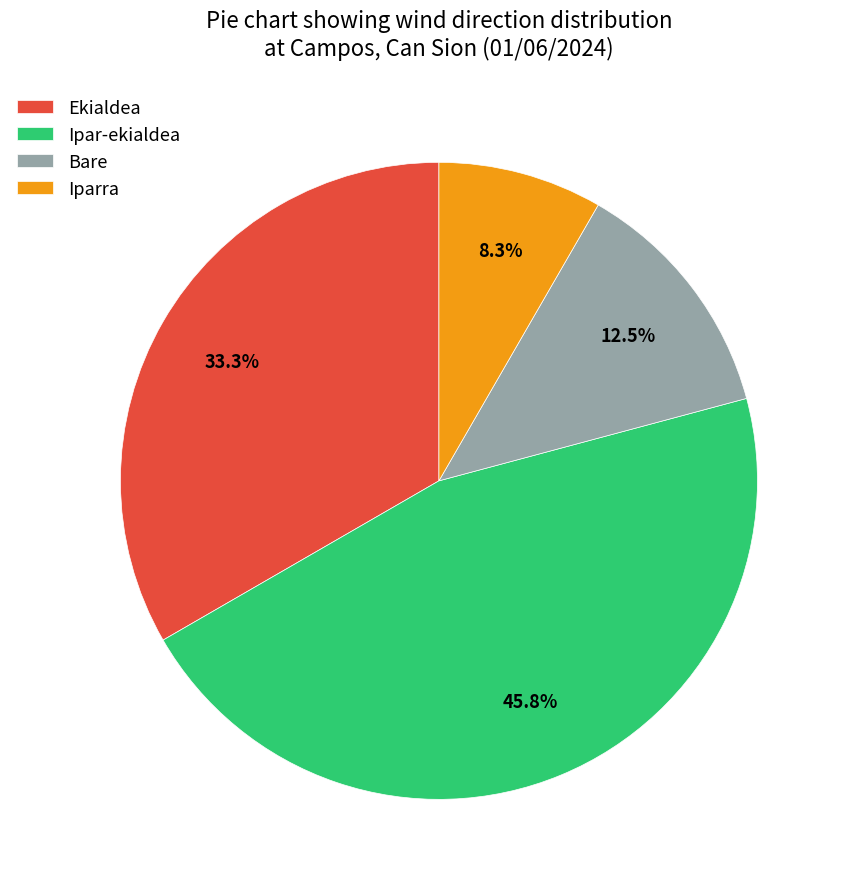

How many segments does this pie chart have?

4